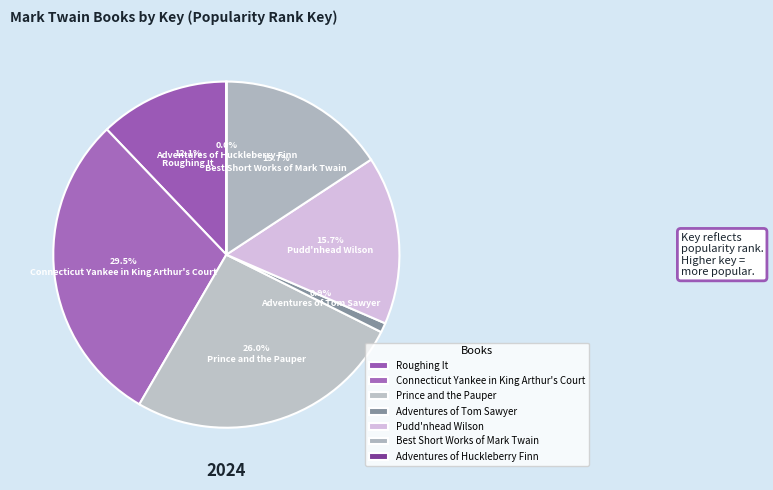

What is the total percentage of Best Short Works of Mark Twain and Adventures of Huckleberry Finn?

15.7%